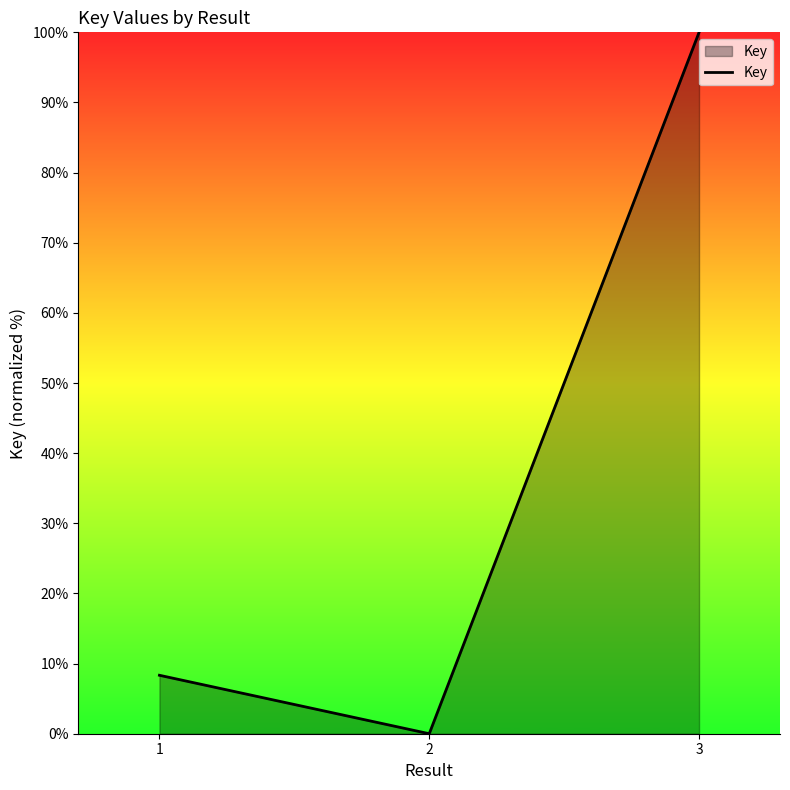

What is the sum of all values?

108.3